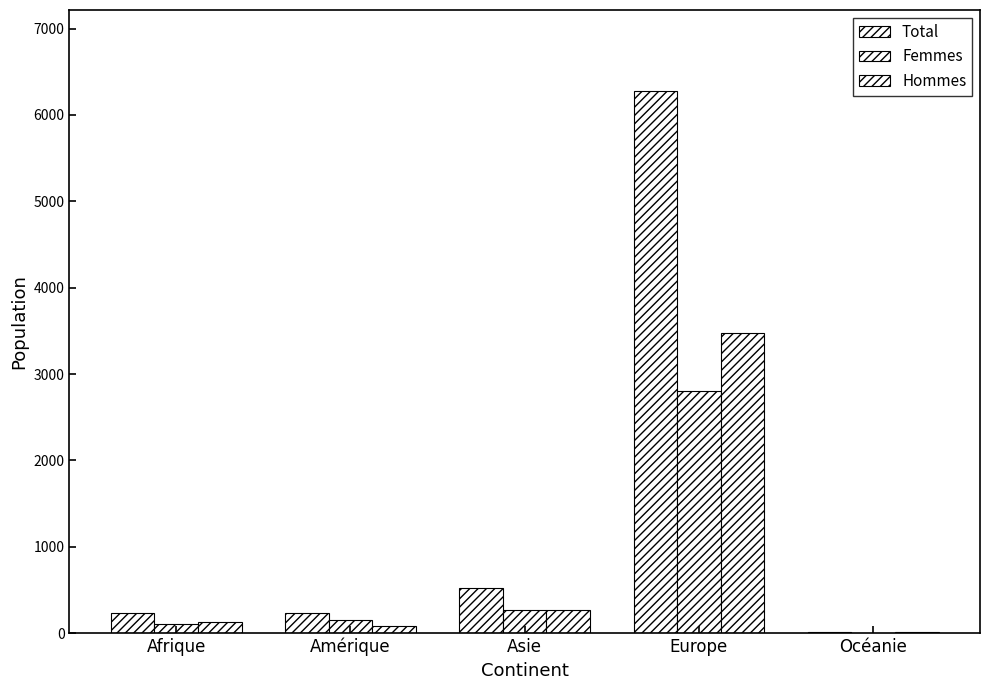

Which category has the highest value in the Hommes series?

Europe